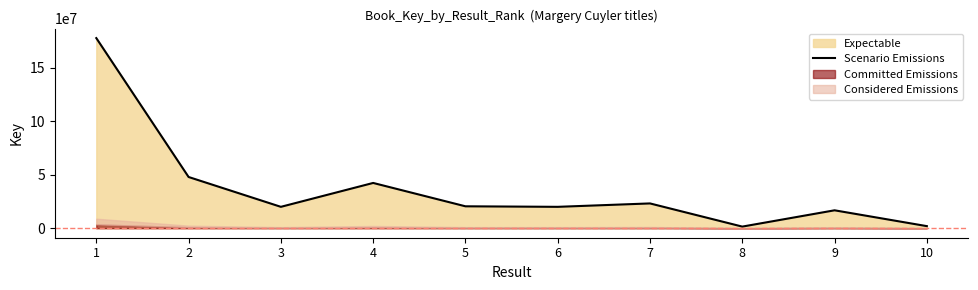

True or false: the data shows 177486411 at 1.

True